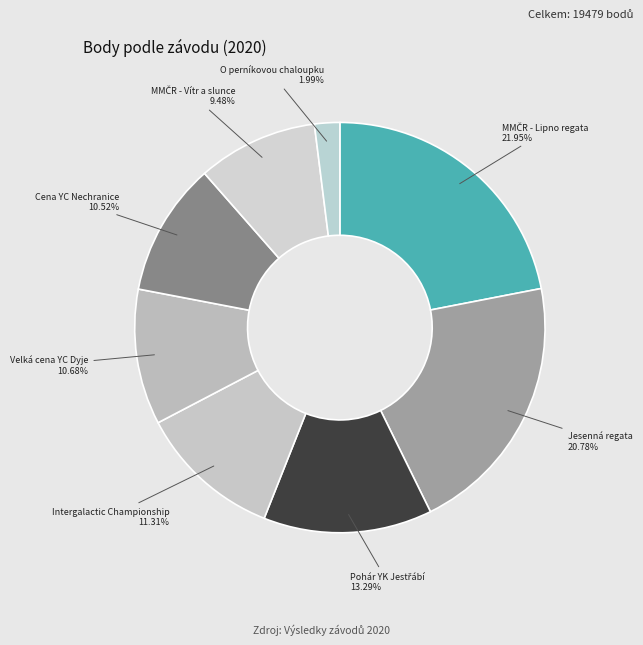

To the nearest percent, what is the difference between the largest and smallest slice percentages?

20%